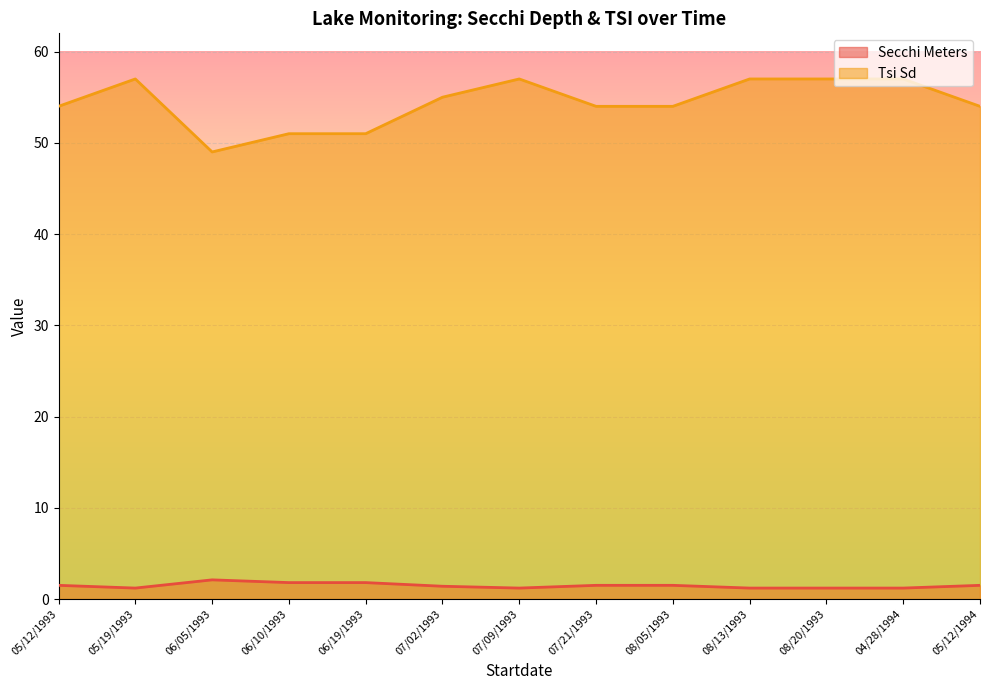

Is the value of Secchi Meters at 04/28/1994 greater than the value of Tsi Sd at 08/05/1993?

No